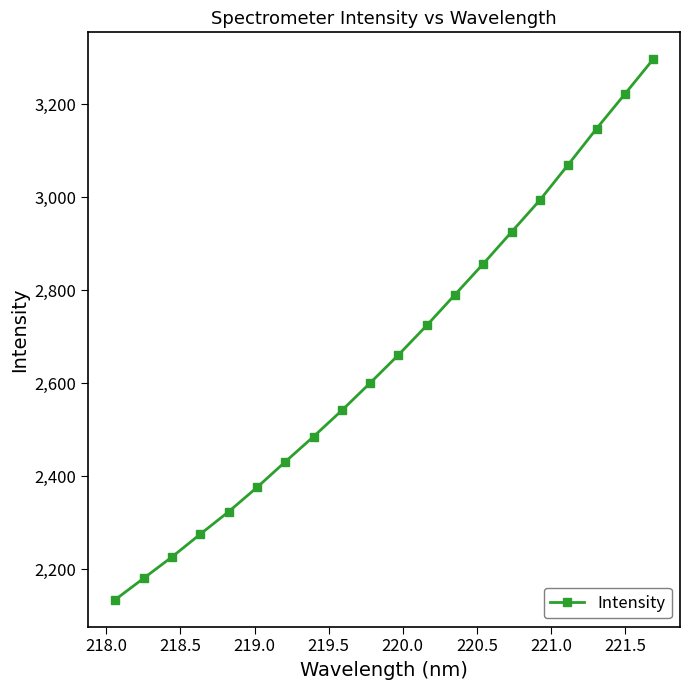

Reading left to right, what are all the values shown in this chart?

2134.7	2180.5	2226.4	2275.5	2323.8	2376.0	2431.2	2485.4	2541.8	2600.8	2661.2	2724.7	2791.0	2857.4	2925.9	2994.4	3070.6	3147.9	3222.3	3297.0